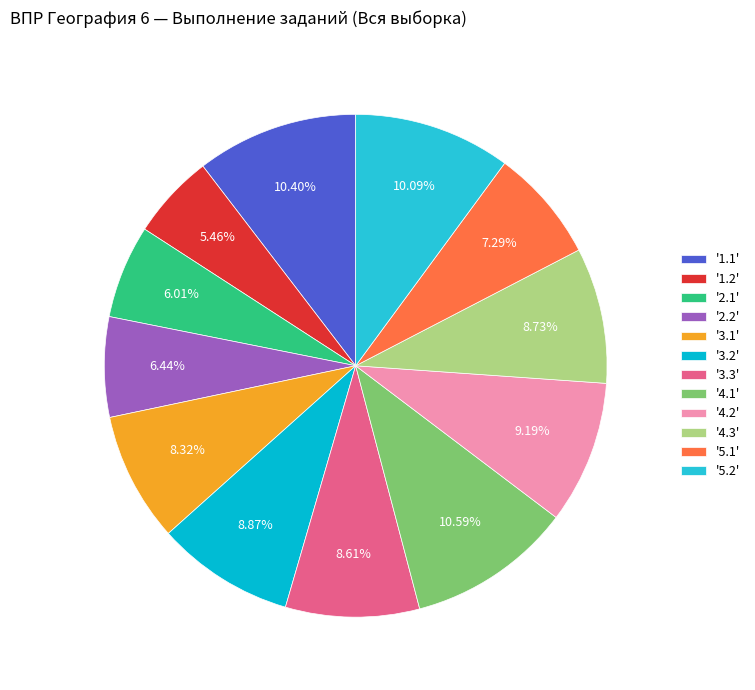

Rank the categories by value from highest to lowest.

4.1, 1.1, 5.2, 4.2, 3.2, 4.3, 3.3, 3.1, 5.1, 2.2, 2.1, 1.2